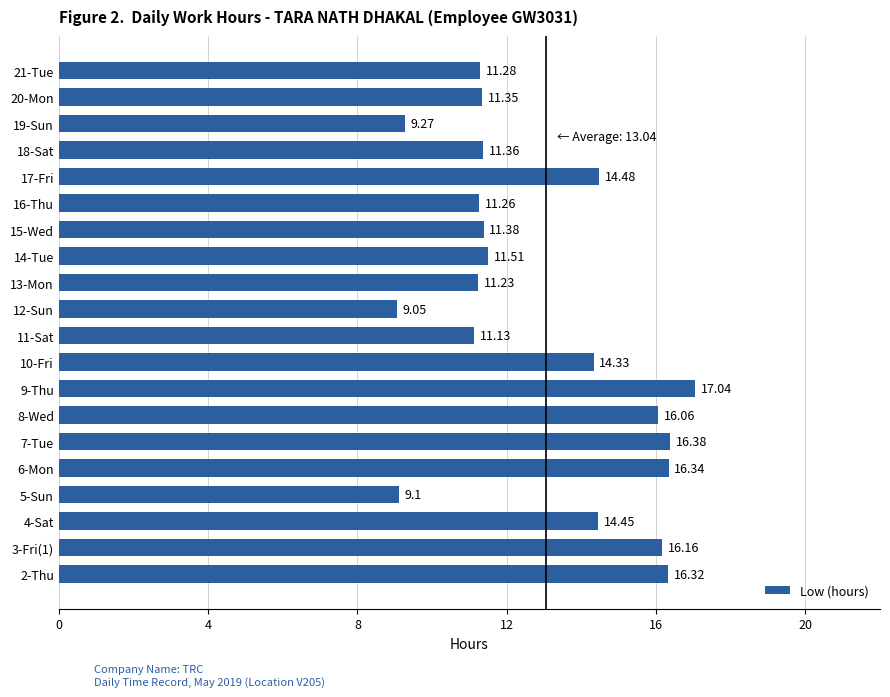

List the labels in order of value, largest first.

9-Thu, 7-Tue, 6-Mon, 2-Thu, 3-Fri(1), 8-Wed, 17-Fri, 4-Sat, 10-Fri, 14-Tue, 15-Wed, 18-Sat, 20-Mon, 21-Tue, 16-Thu, 13-Mon, 11-Sat, 19-Sun, 5-Sun, 12-Sun